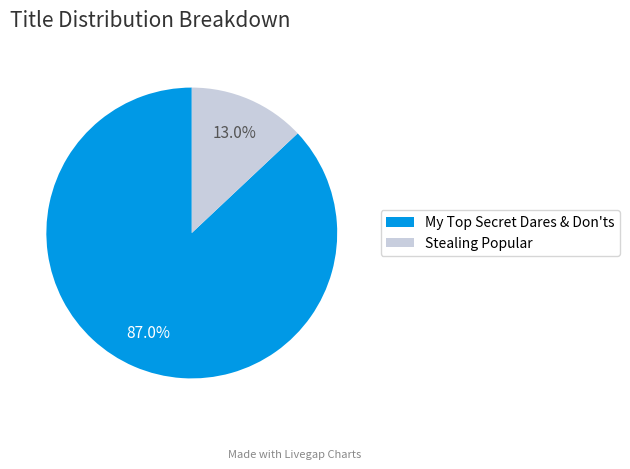

To the nearest percent, what is the difference between the largest and smallest slice percentages?

74%